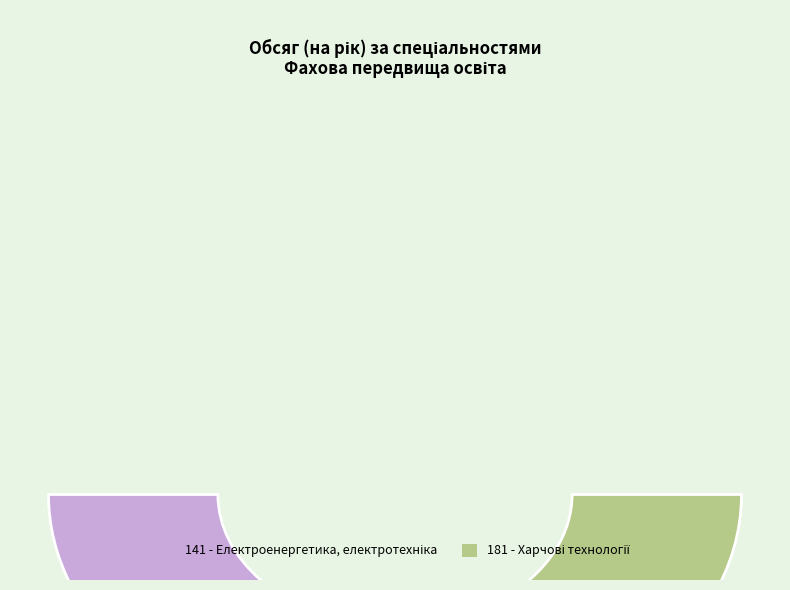

To the nearest percent, what is the average slice percentage?

50%